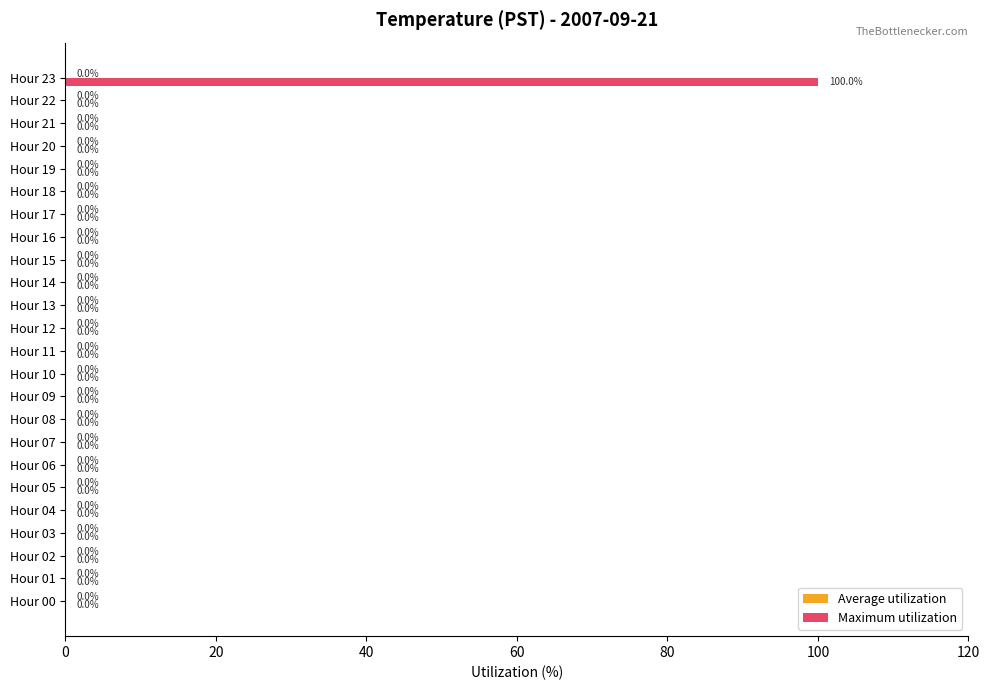

Reading top to bottom, extract all data points from this chart.

Hour 23=100	Hour 22=0	Hour 21=0	Hour 20=0	Hour 19=0	Hour 18=0	Hour 17=0	Hour 16=0	Hour 15=0	Hour 14=0	Hour 13=0	Hour 12=0	Hour 11=0	Hour 10=0	Hour 09=0	Hour 08=0	Hour 07=0	Hour 06=0	Hour 05=0	Hour 04=0	Hour 03=0	Hour 02=0	Hour 01=0	Hour 00=0